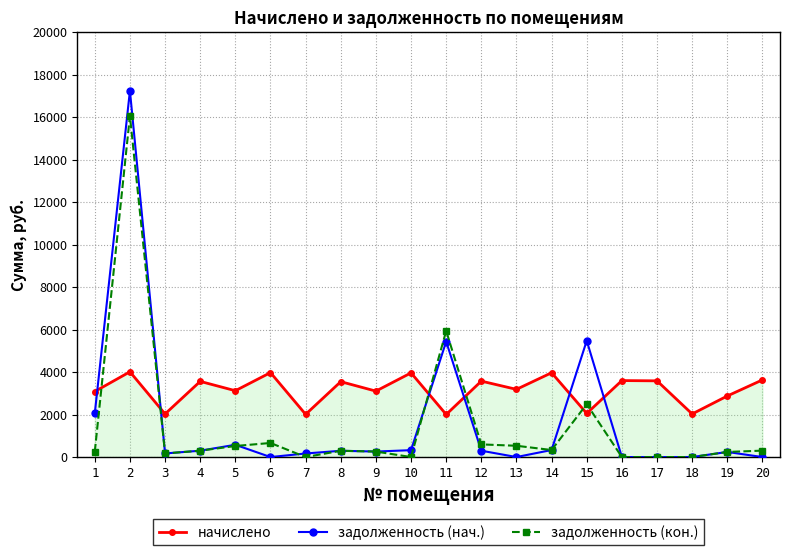

Which series changed the most between 1 and 15?

задолженность (нач.)